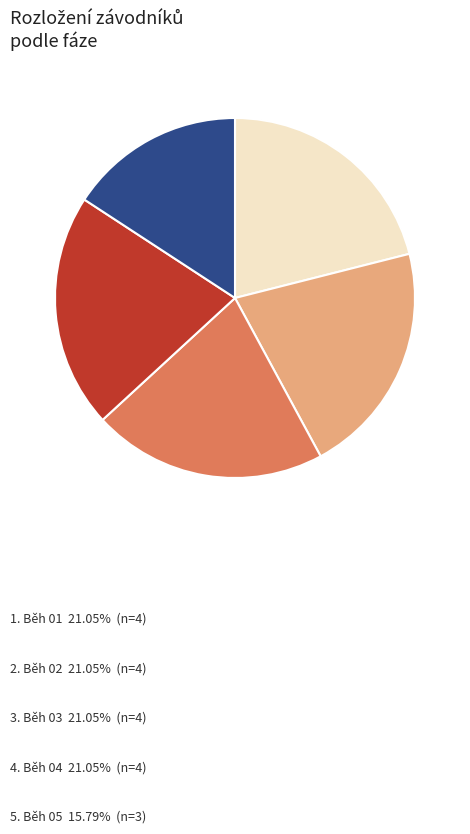

Is there a majority slice in this chart?

No